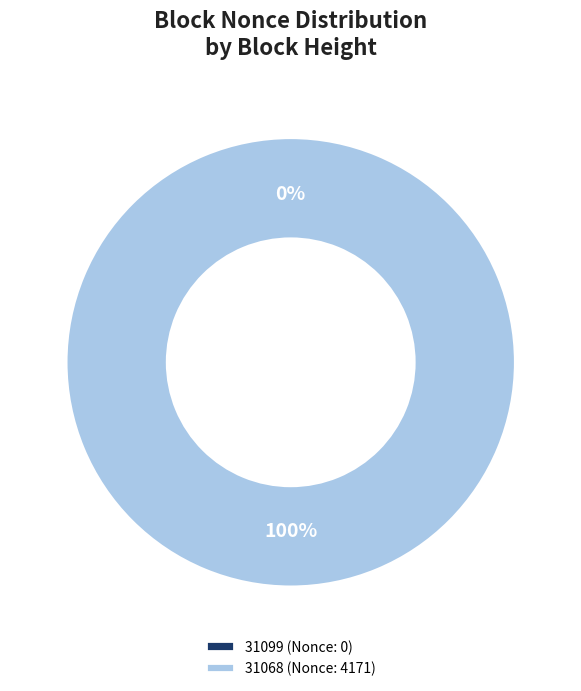

To the nearest percent, what is the combined percentage of 31068 and 31099?

100%